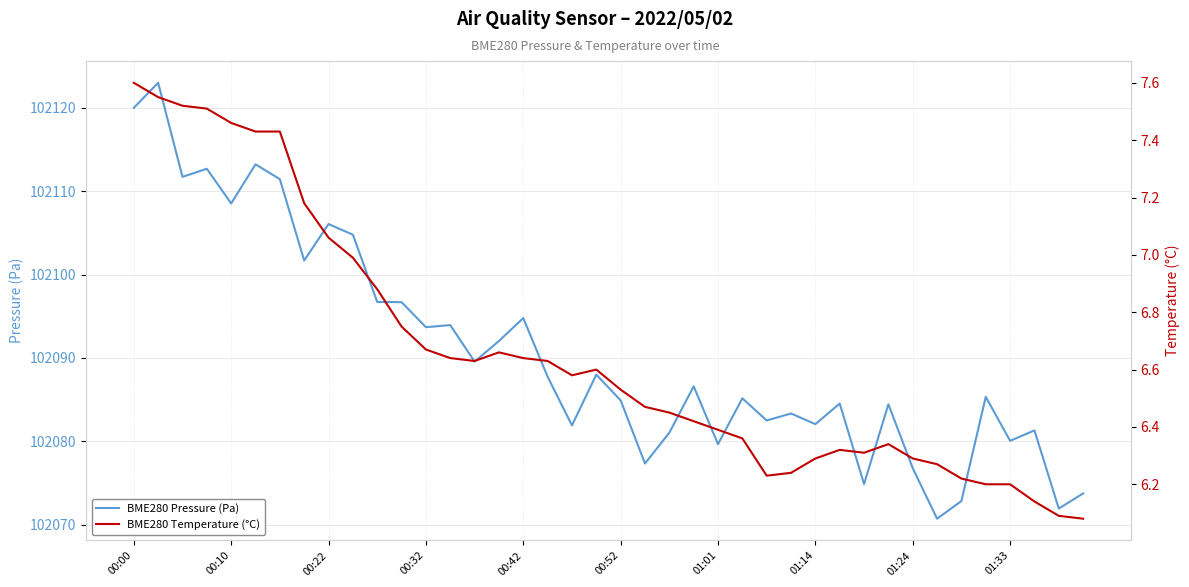

What is the smallest value displayed?

6.1